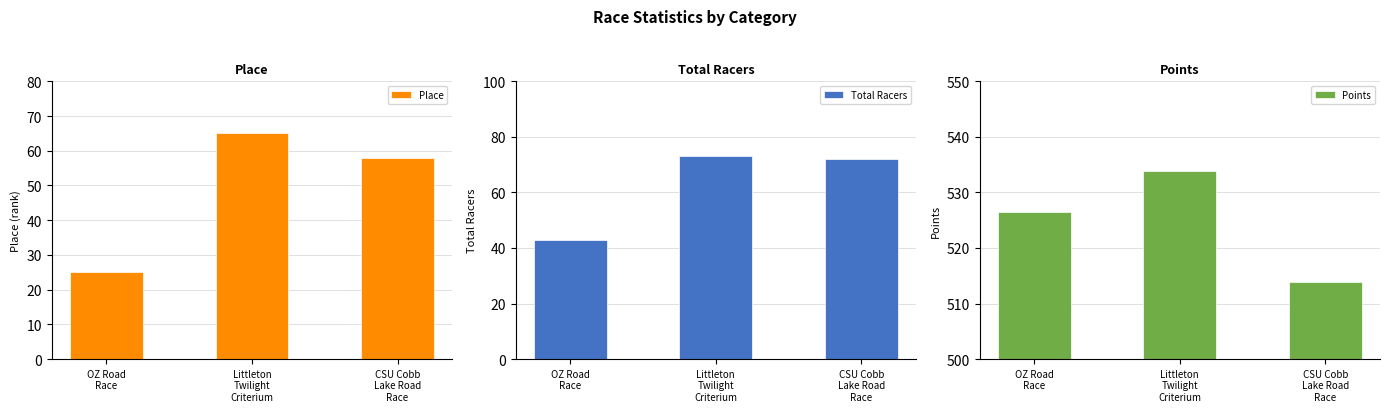

At how many categories does at least one series exceed 406?

3